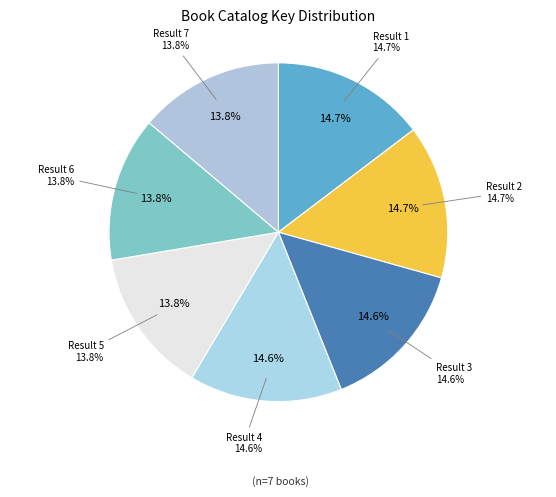

The Result 2 slice represents 15% of the pie. True or false?

True